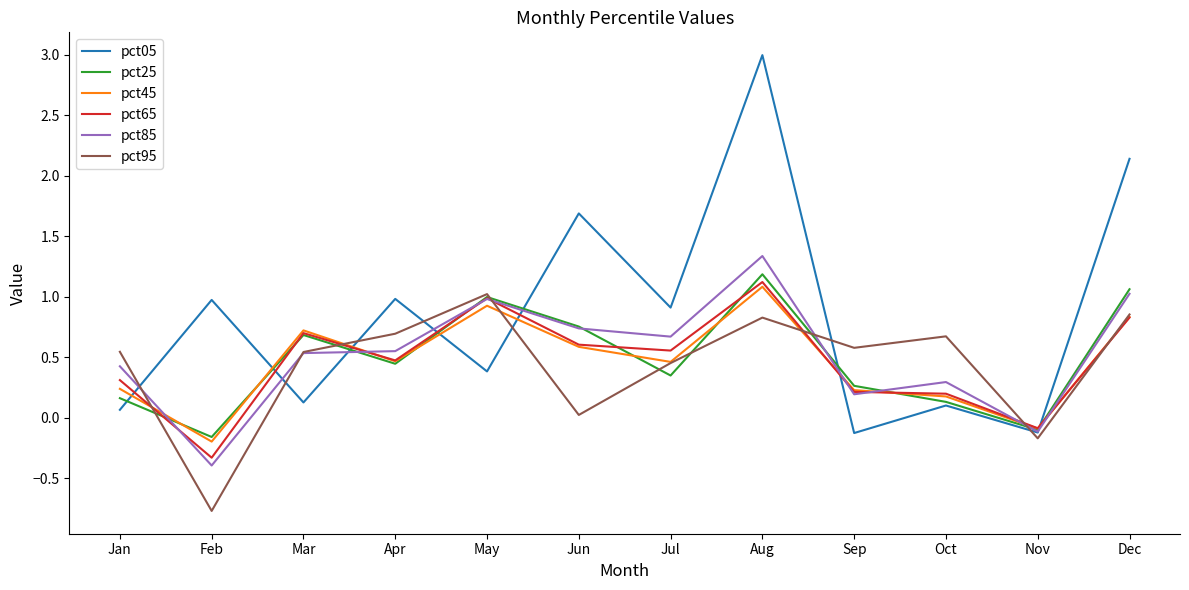

What is the total value across all series at Dec?

6.7